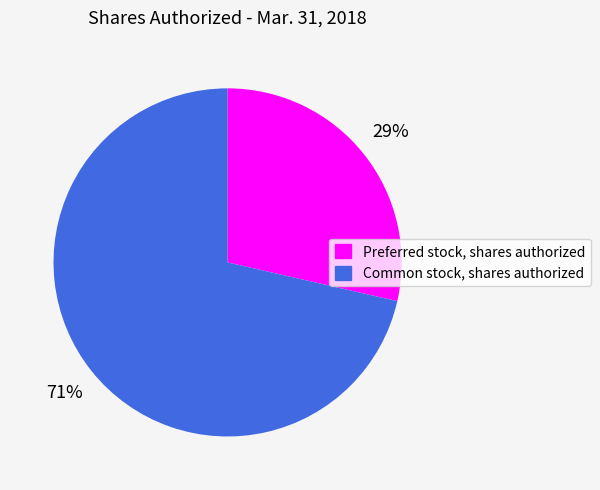

Does Common stock, shares authorized represent more than half of the total?

Yes